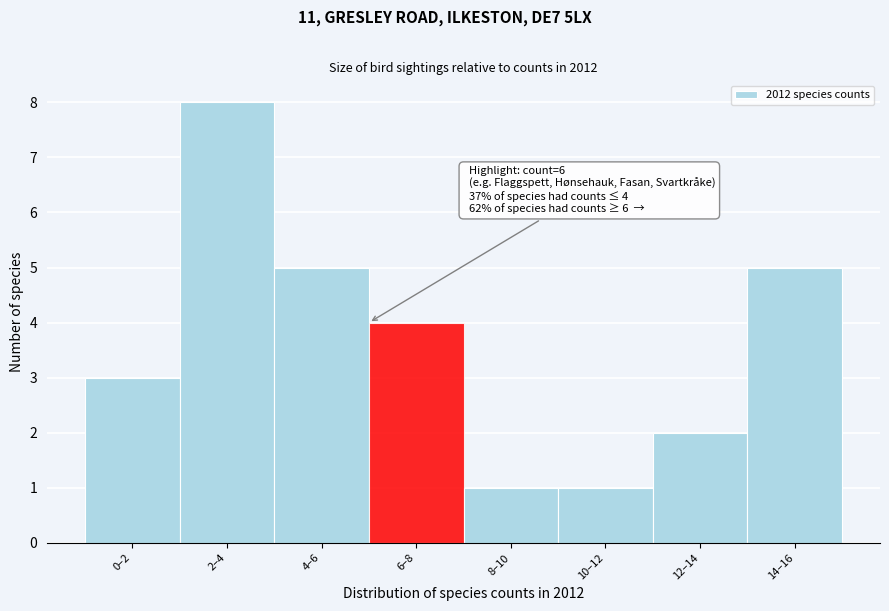

Reading left to right, list all the values displayed in this chart.

0–2=3	2–4=8	4–6=5	6–8=4	8–10=1	10–12=1	12–14=2	14–16=5